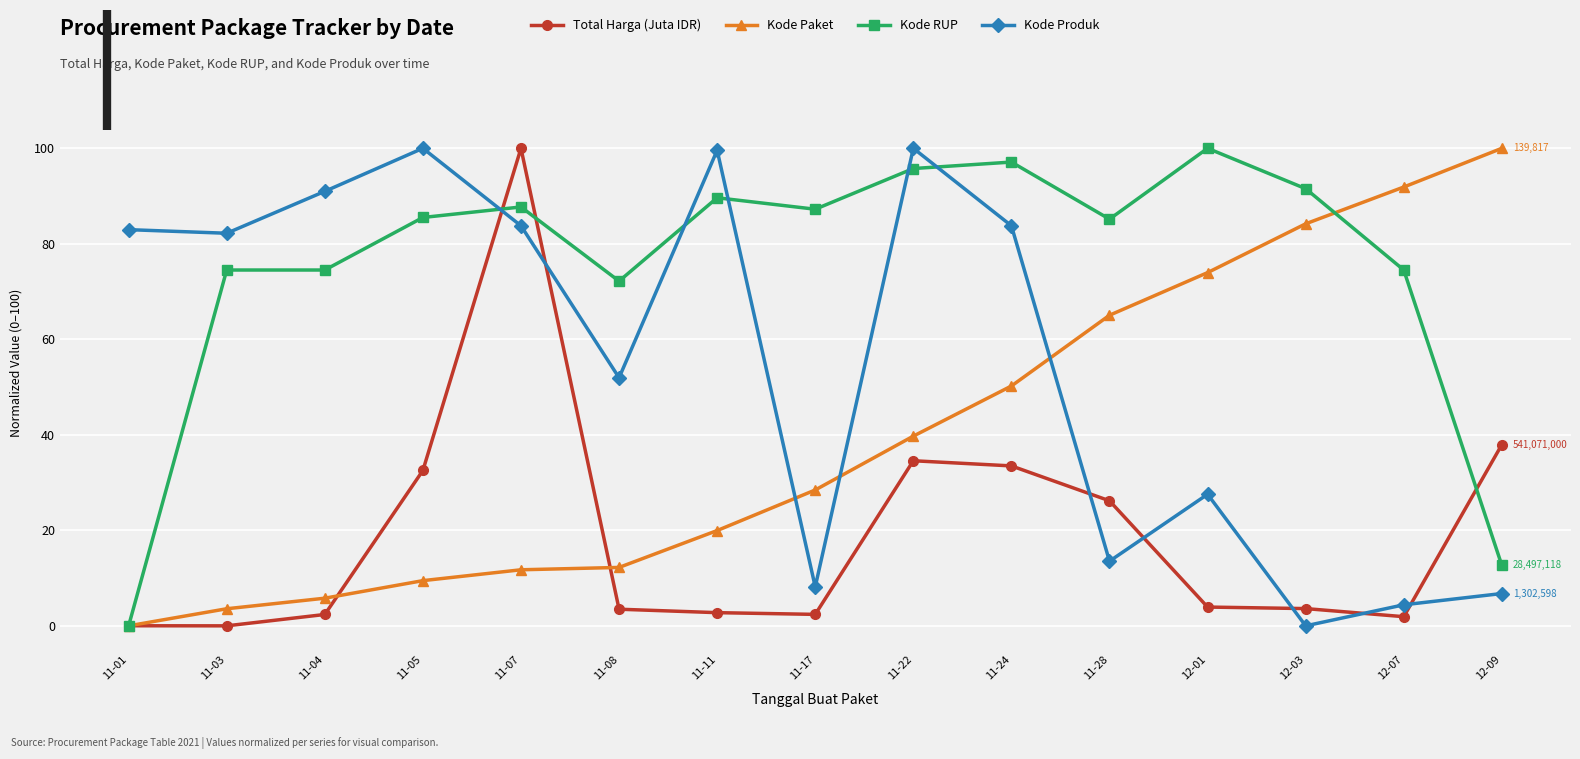

At 12-09, list the series in order from smallest to largest.

Kode Produk, Kode RUP, Total Harga (Juta IDR), Kode Paket